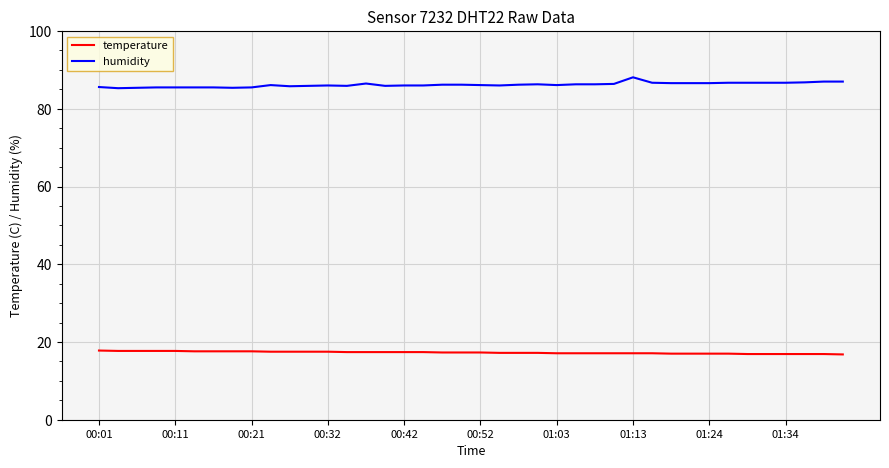

Which series has the largest total across all categories?

humidity